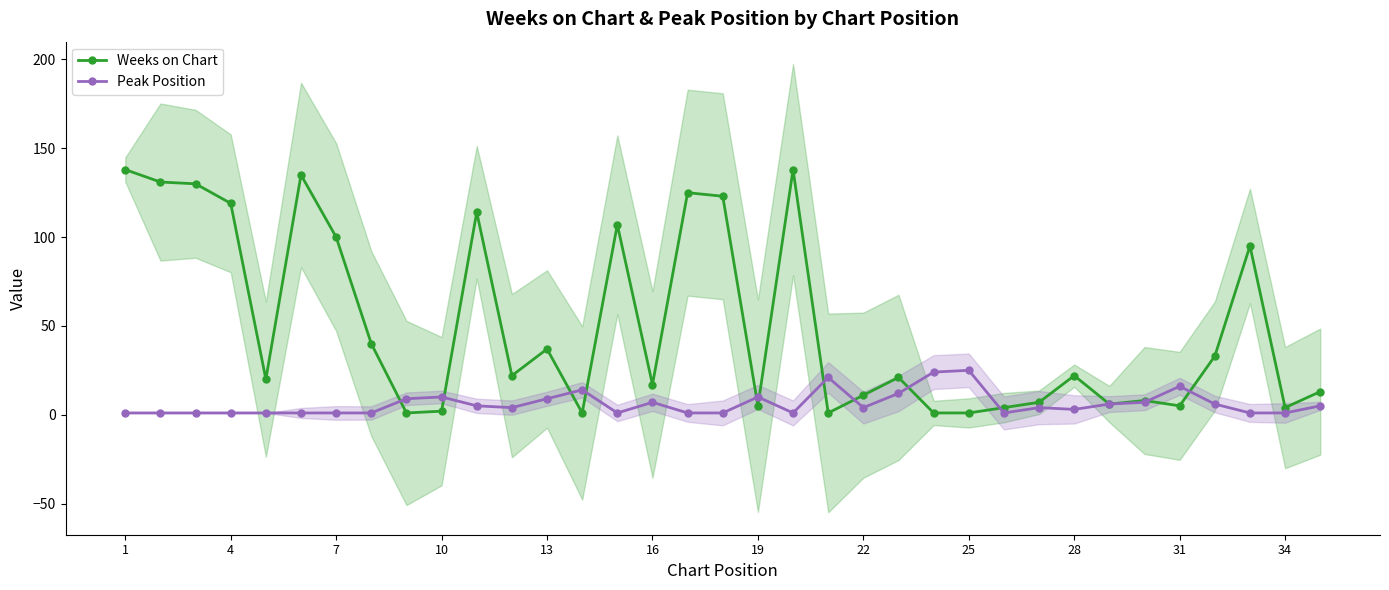

True or false: Peak Position has more than 0 points higher than both neighbors.

True